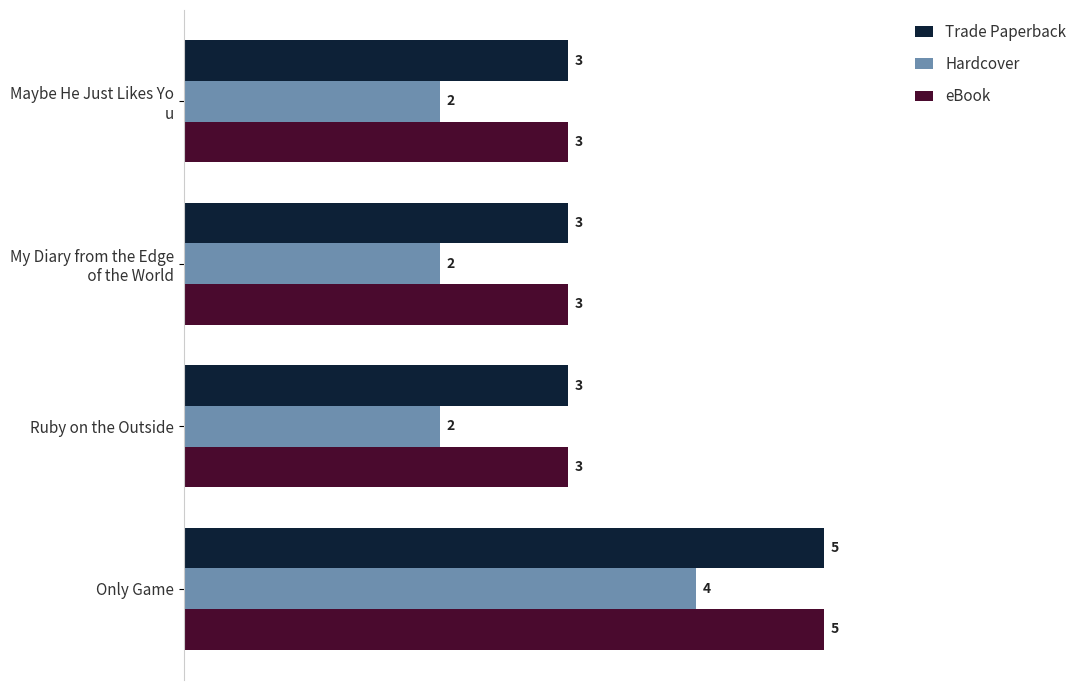

What is the sum of all Hardcover values?

10